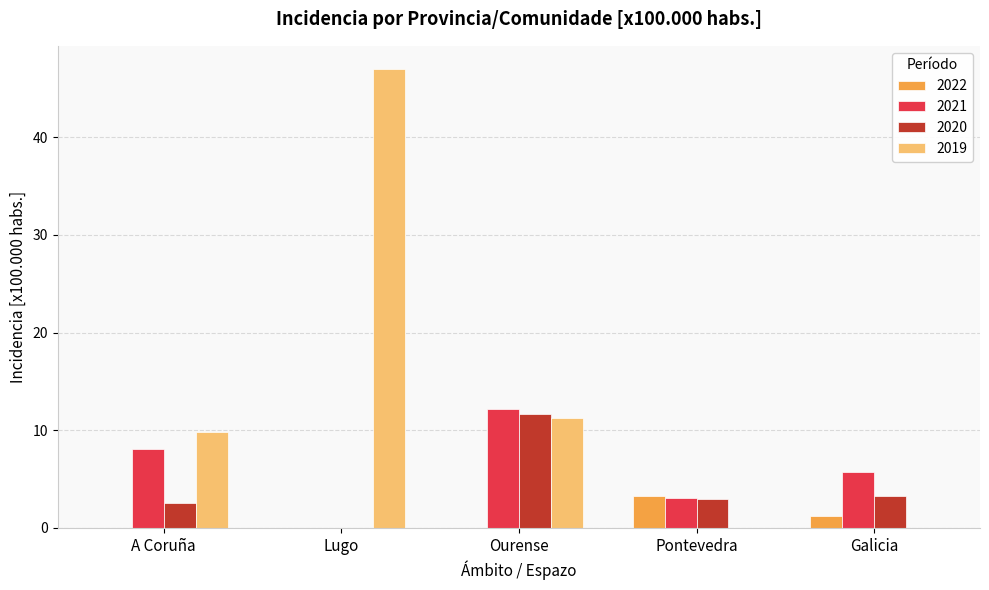

What is the greatest value displayed?

47.0